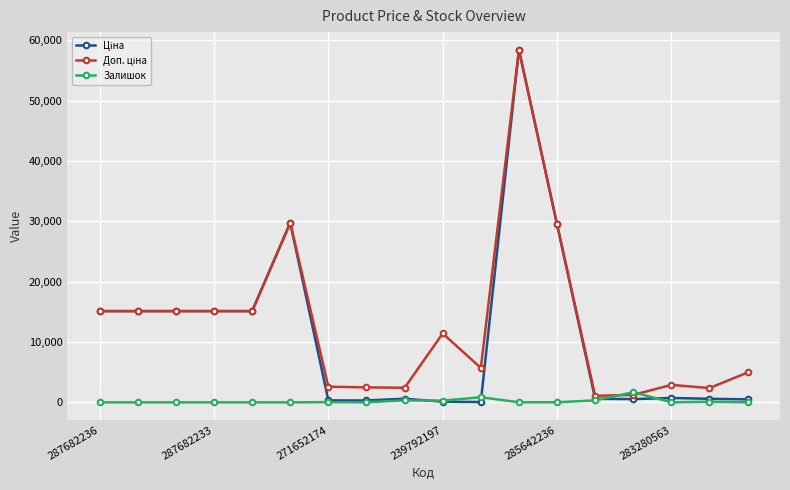

After their last crossing, which series has the higher values: Доп. ціна or Залишок?

Доп. ціна